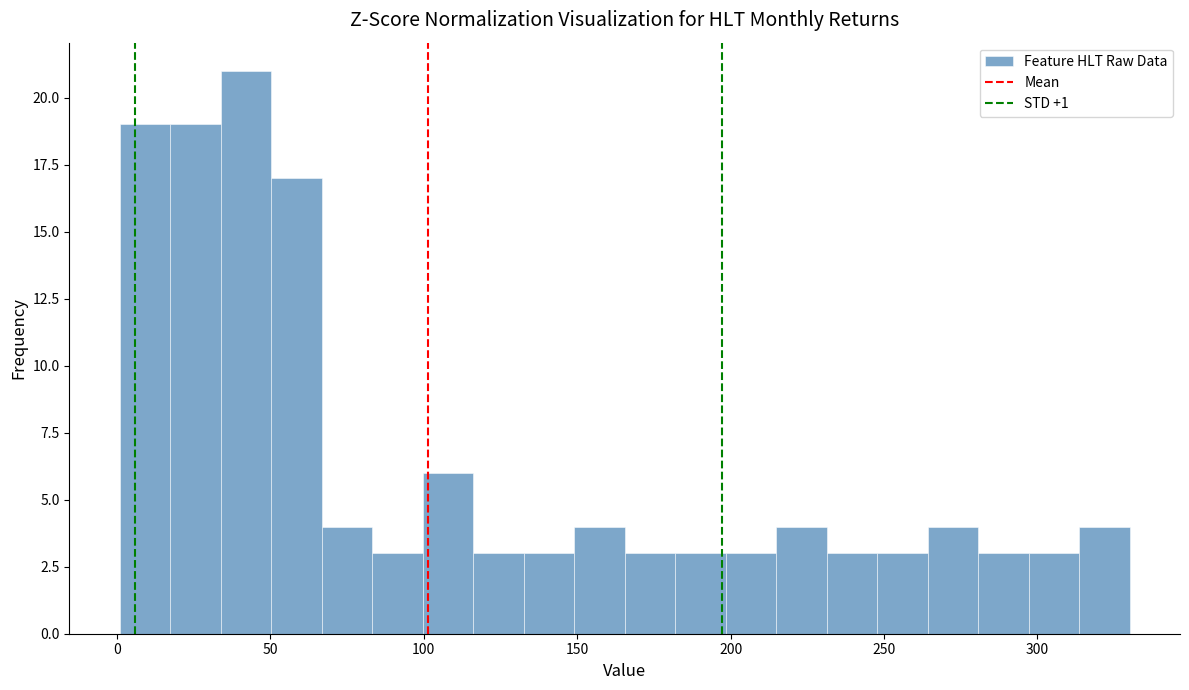

Around what value on the x-axis is the tallest bar? Give the approximate position of its centre, as read against the axis.

40